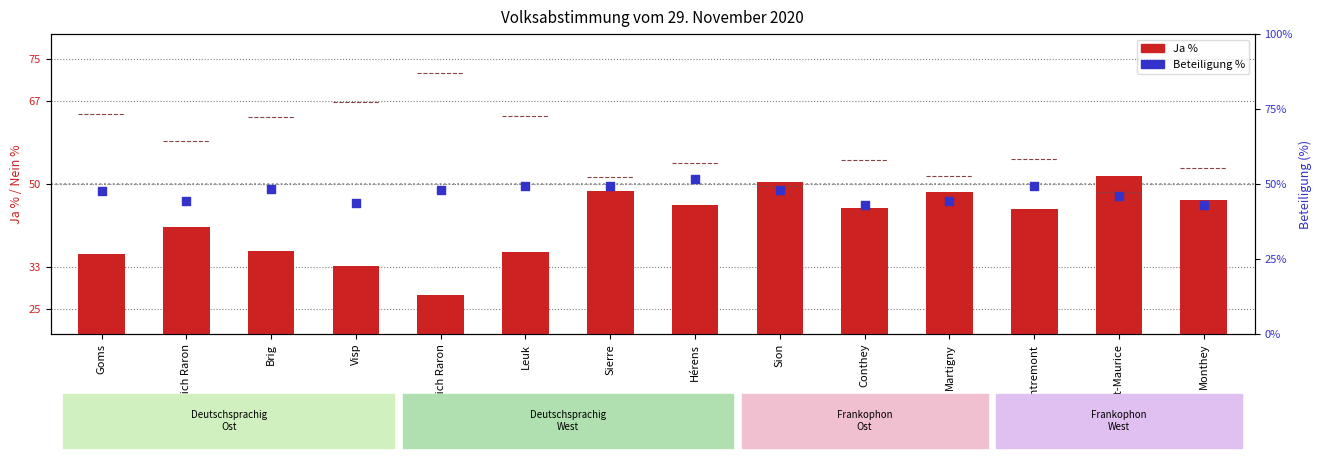

Is the value of Ja % at Monthey greater than the value of Beteiligung % at Entremont?

No